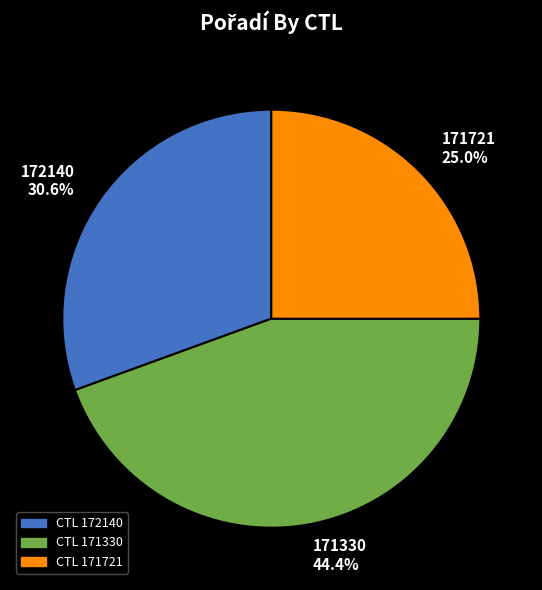

Which has a higher value, 171330 or 171721?

171330